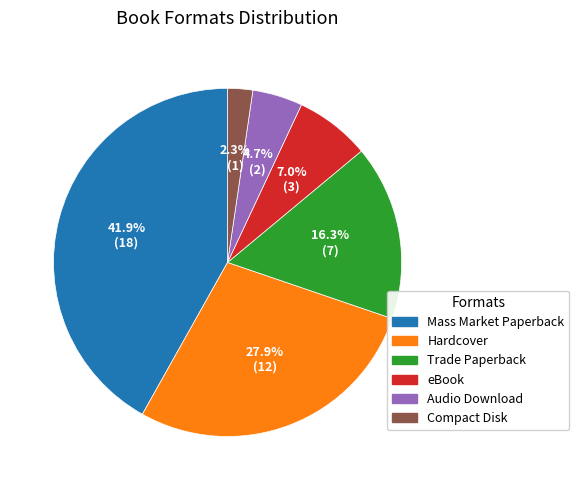

What is the largest slice in the pie chart?

Mass Market Paperback